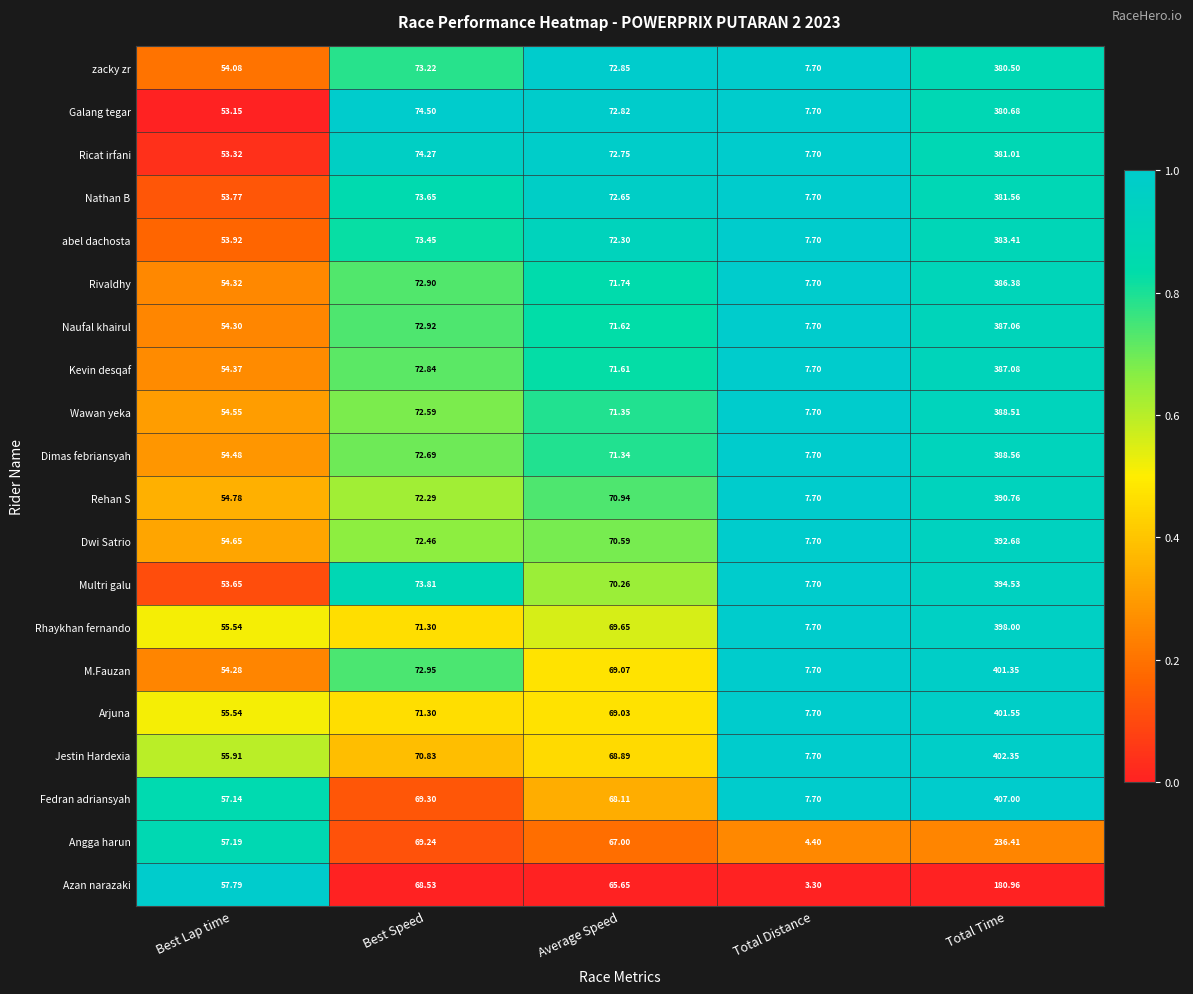

Which category has the highest value in the Dimas febriansyah series?

Total Time